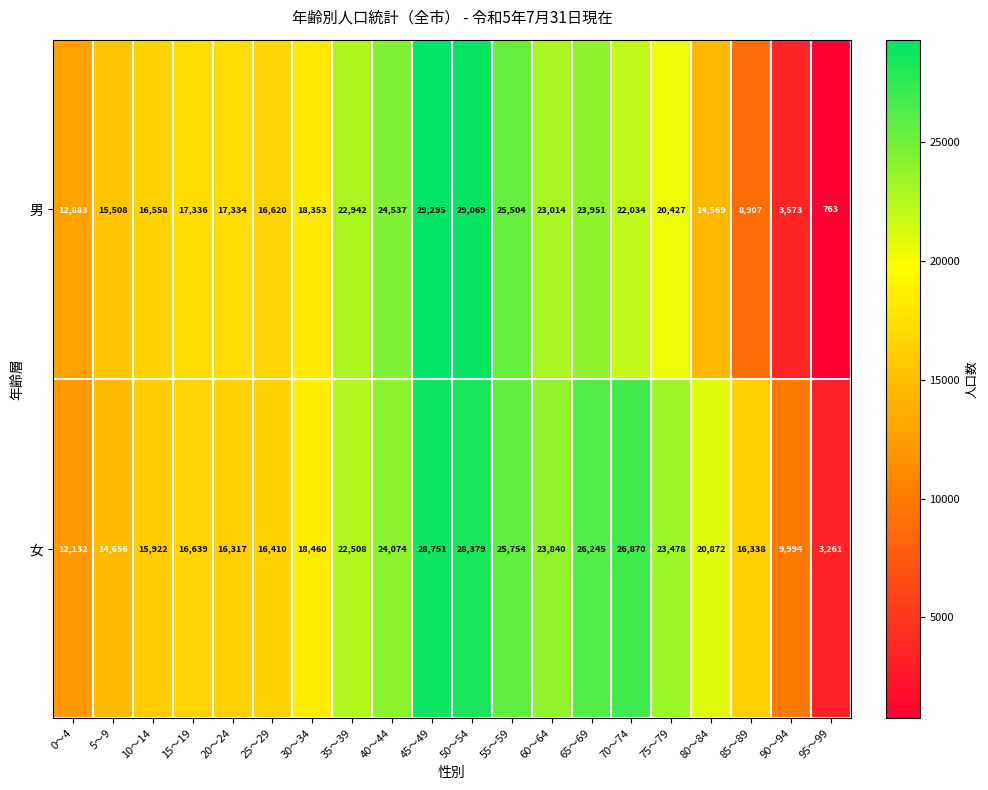

The value of 男 at 55～59 is 13059. True or false?

False